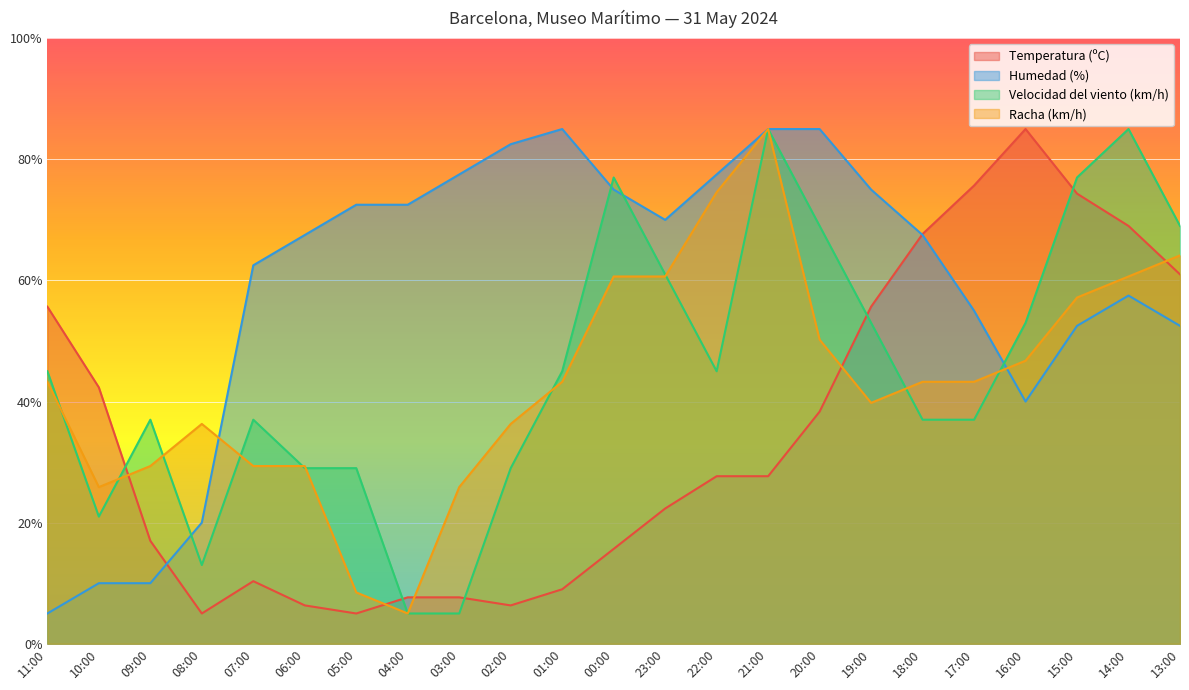

How many interior local peaks does the Humedad (%) series have?

2